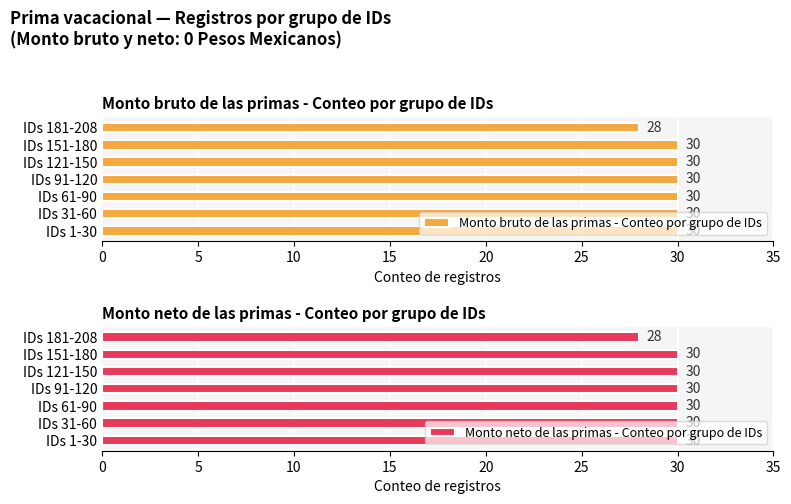

The Monto neto de las primas - Conteo por grupo de IDs series shows 53 at IDs 31-60. True or false?

False